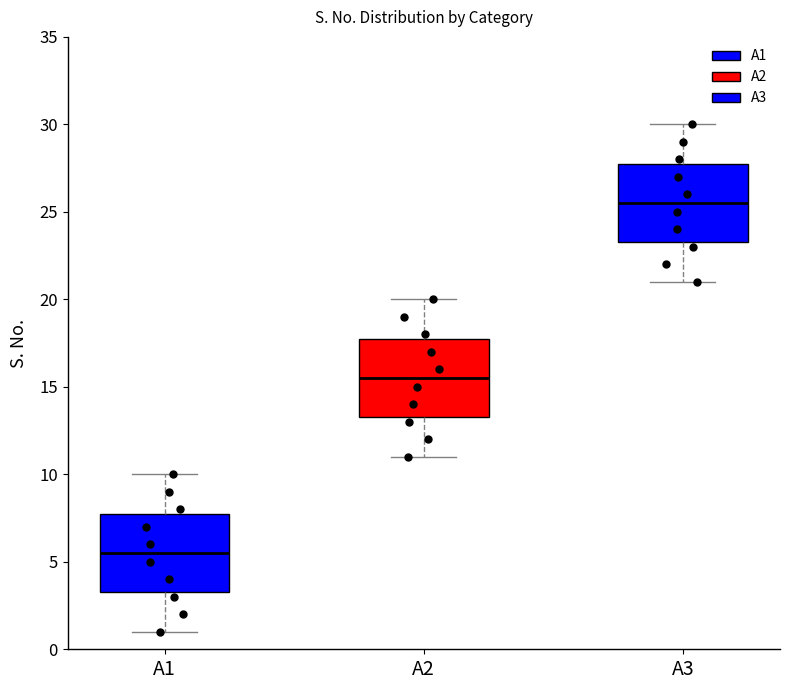

Where does the lower whisker of the box for A3 end on the y-axis? The values are not printed on the chart, so give them approximately, as read against the axis.

21.0